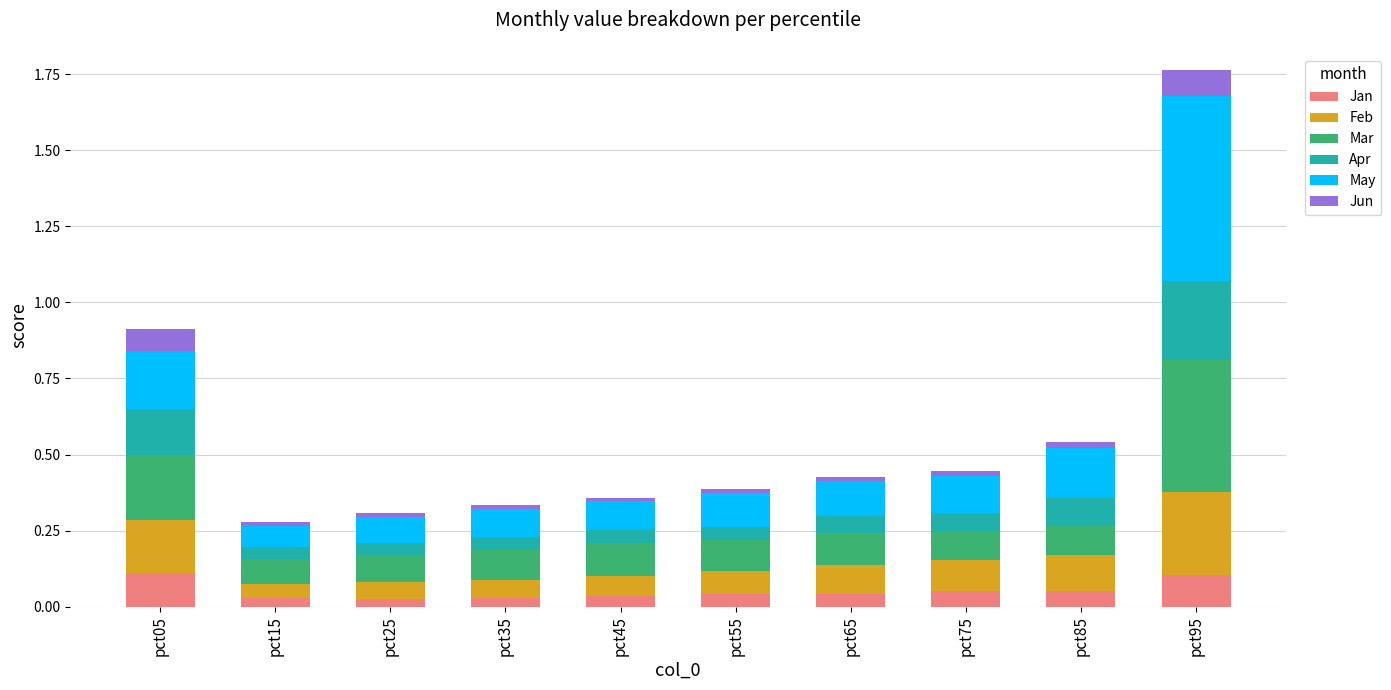

What is the sum of all Jan values?

0.5